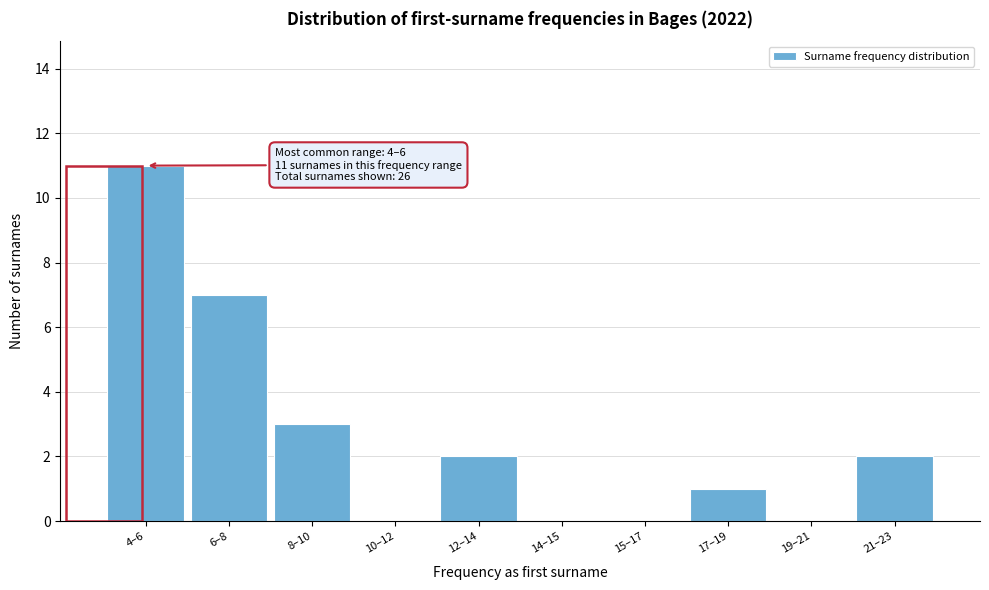

Reading left to right, extract all data points from this chart.

4–6=11	6–8=7	8–10=3	10–12=0	12–14=2	14–15=0	15–17=0	17–19=1	19–21=0	21–23=2